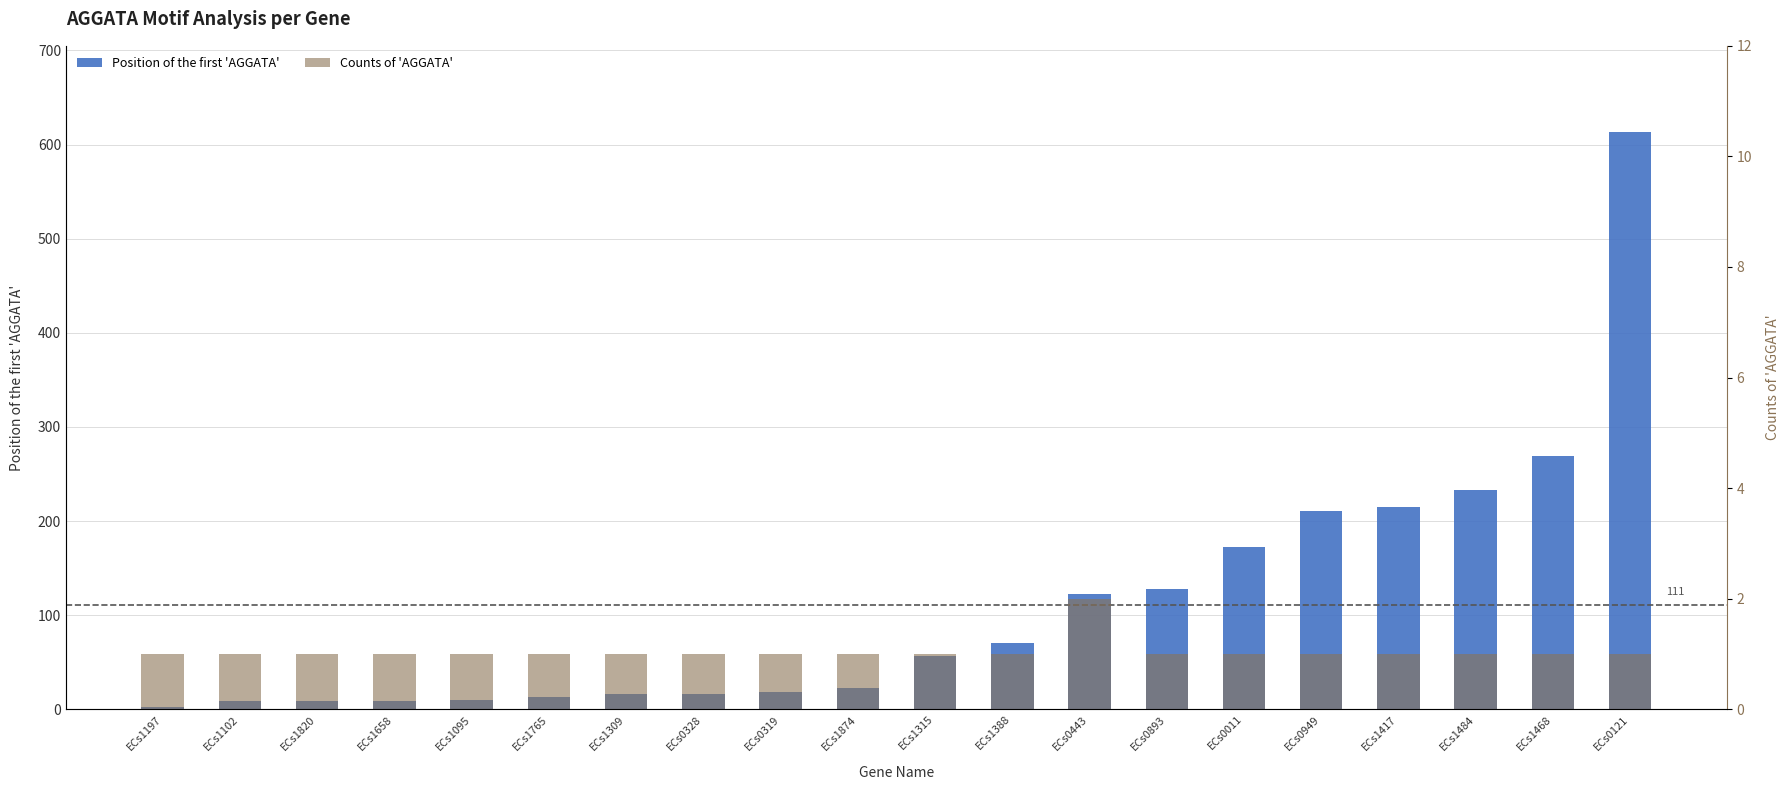

How many Counts of AGGATA values are between 1 and 2?

20